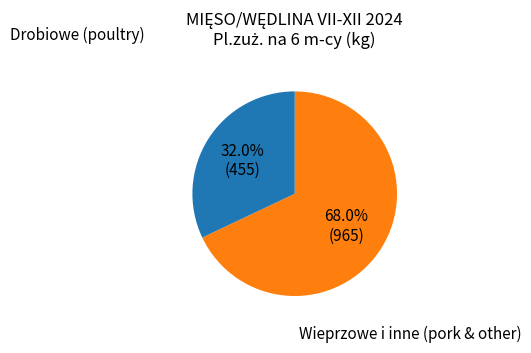

Is there any slice that represents more than half of the pie?

Yes